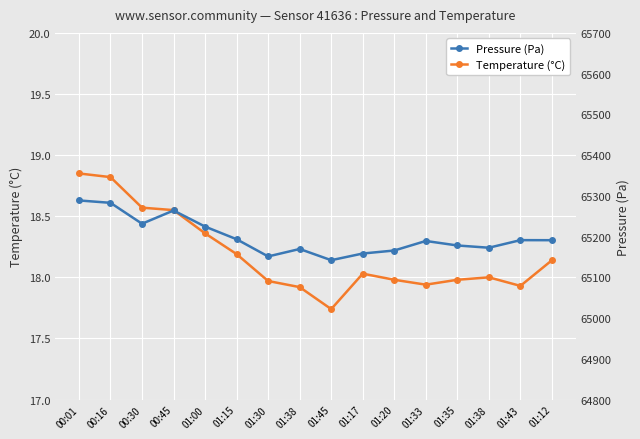

Does the chart display data point markers on the line(s)?

Yes